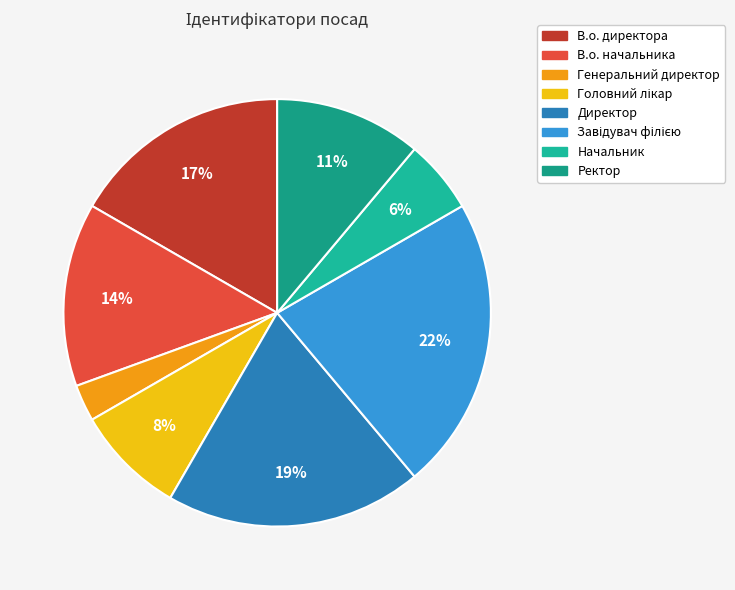

To the nearest percent, what is the average slice percentage?

12%